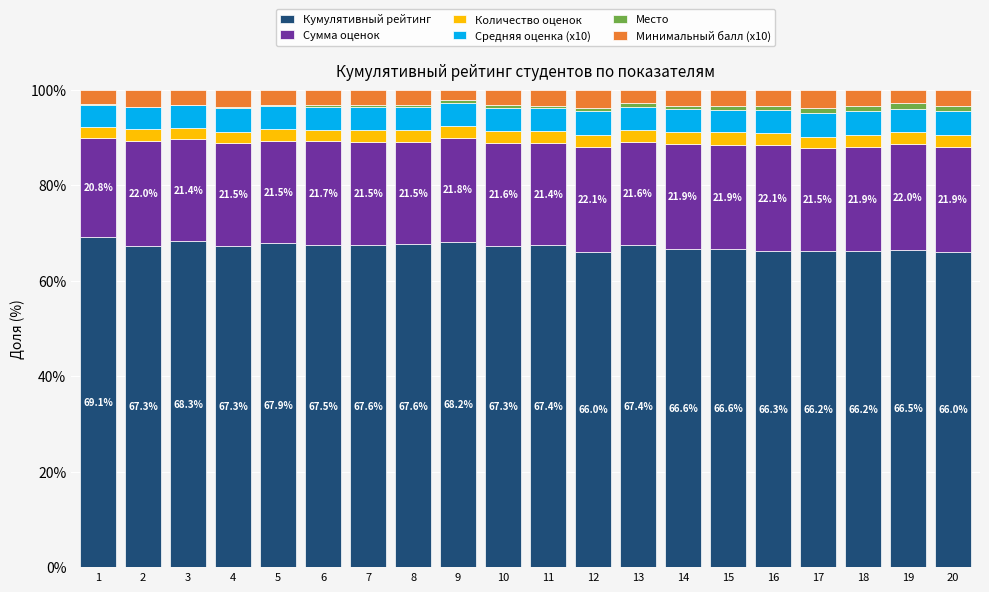

Count the number of data series in this chart.

6